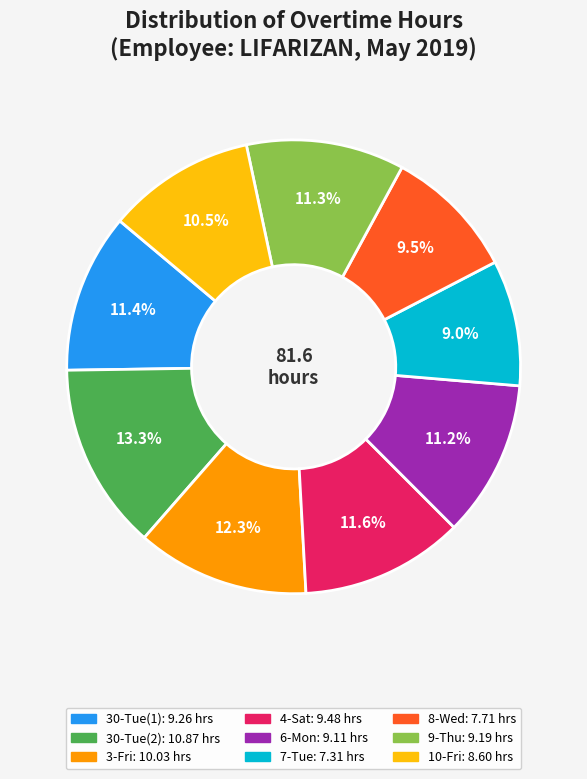

Is it true that 30-Tue(2) is 13% of the pie?

True